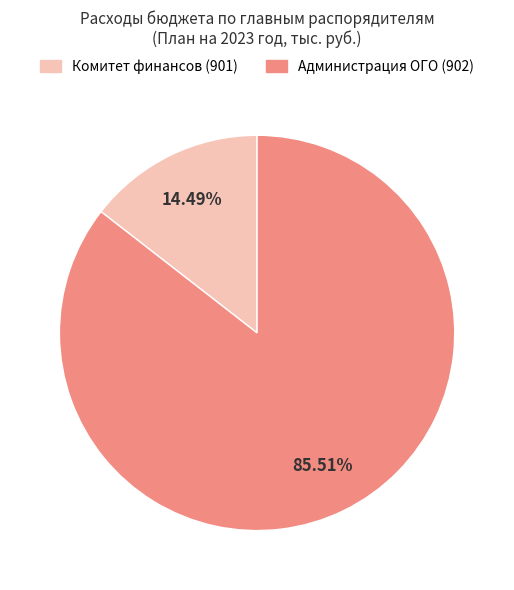

Do Комитет финансов (901) and Администрация ОГО (902) together represent more than half of the pie?

Yes